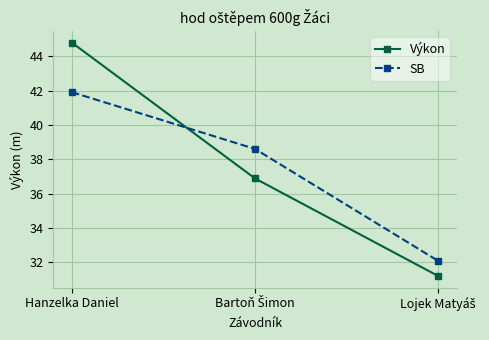

Rank the series at Hanzelka Daniel from lowest to highest value.

SB, Výkon